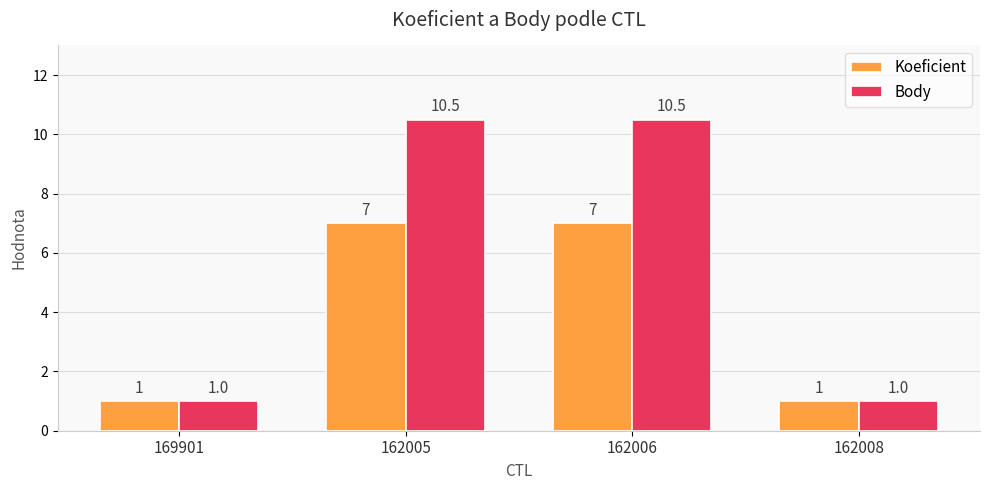

Is the value of Body at 169901 greater than the value of Koeficient at 162006?

No